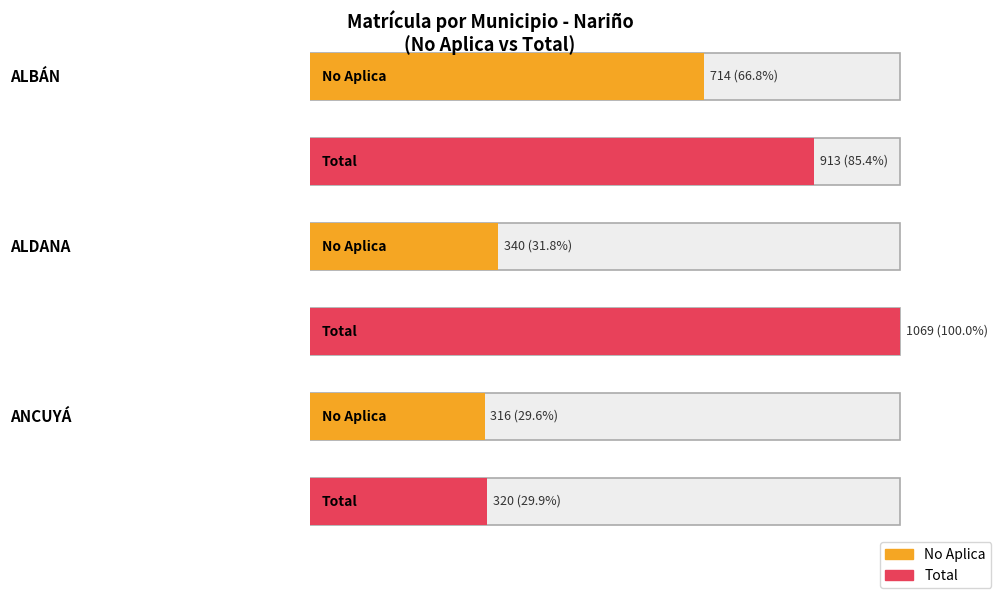

The Total series shows 12 at 12. True or false?

False